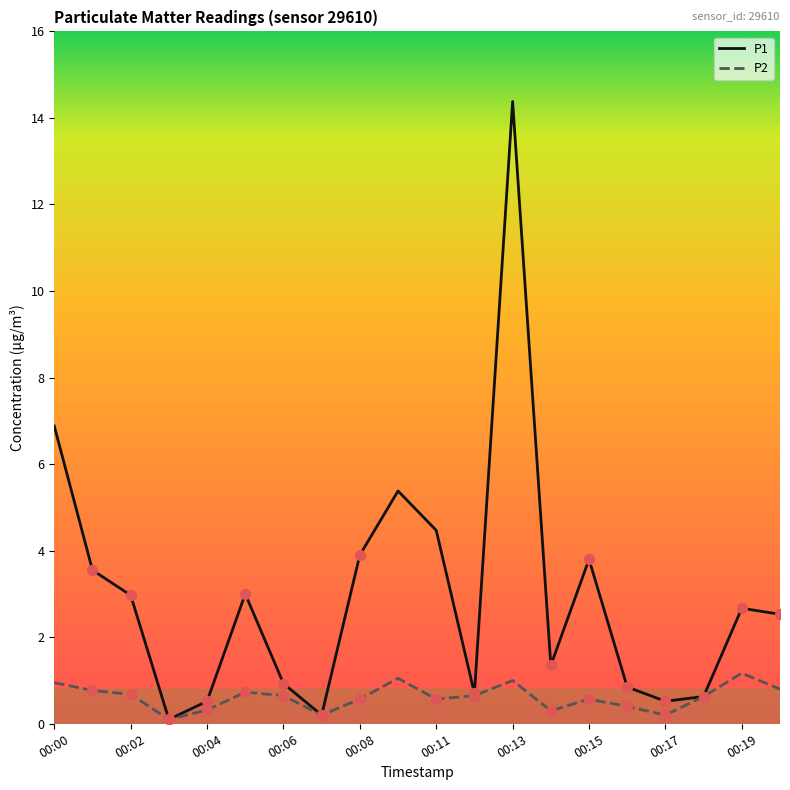

Which series has the largest total across all categories?

P1